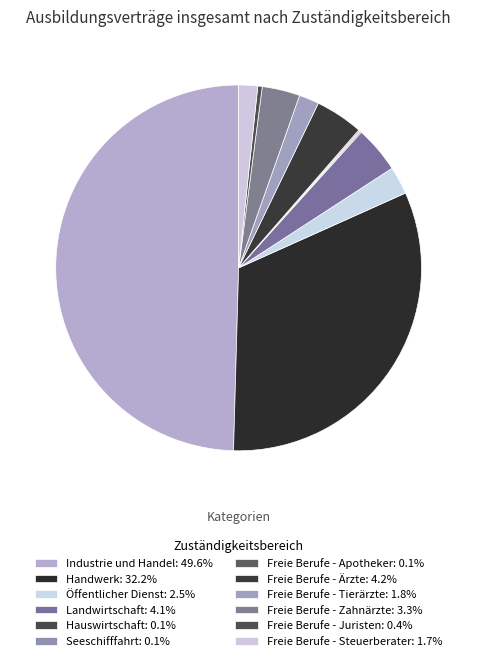

To the nearest percent, what is the average slice percentage?

8%